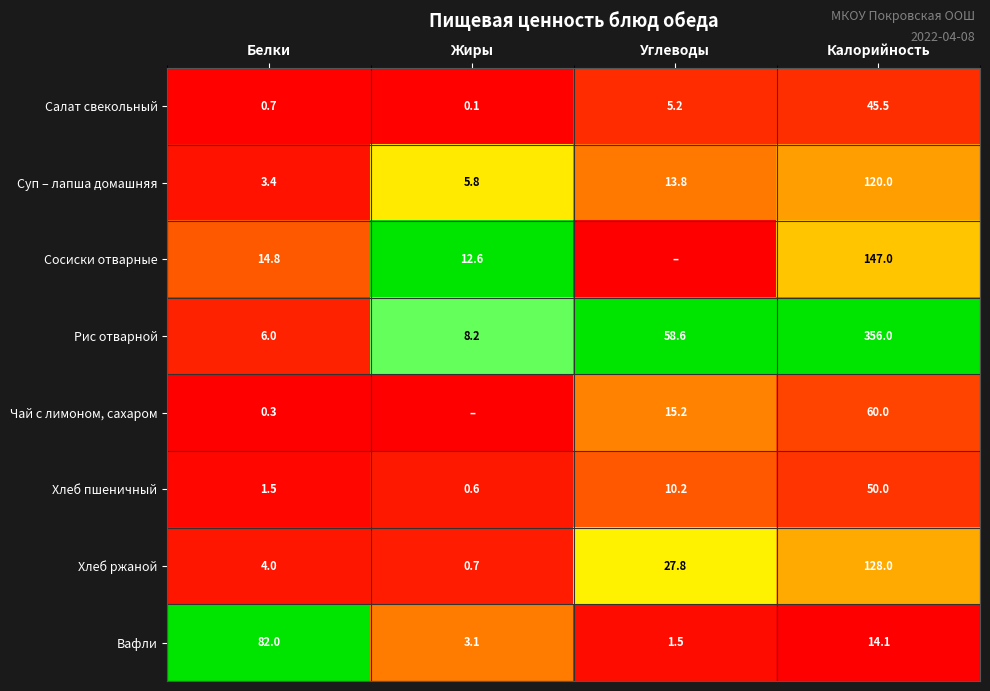

What is the difference between the second highest and second lowest values in the Салат свекольный series?

4.5